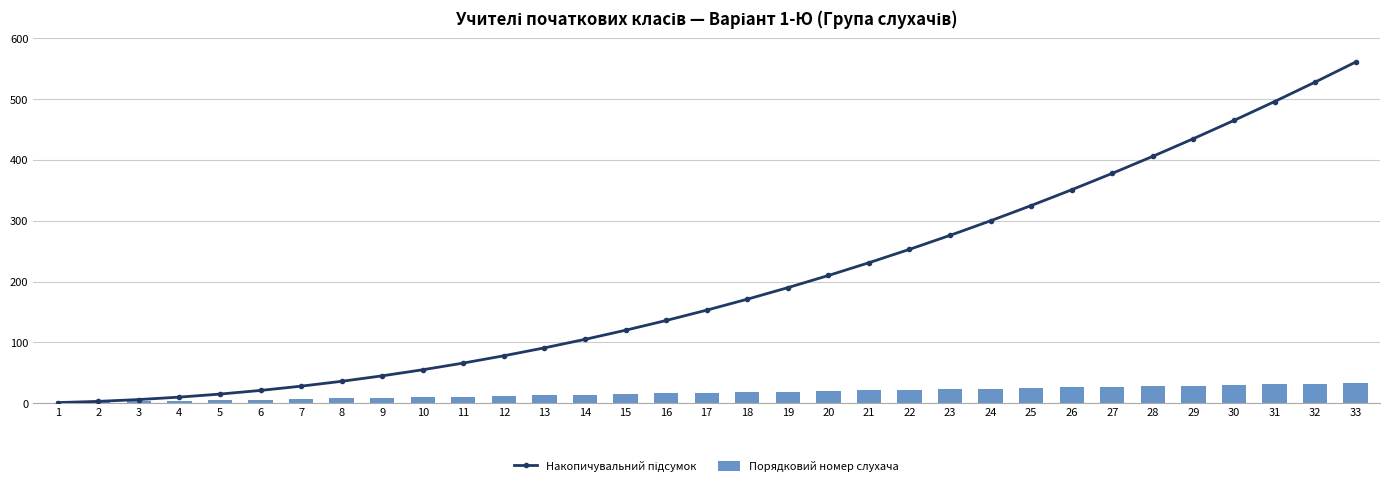

List the series in order of their peak value, lowest first.

Порядковий номер слухача, Накопичувальний підсумок